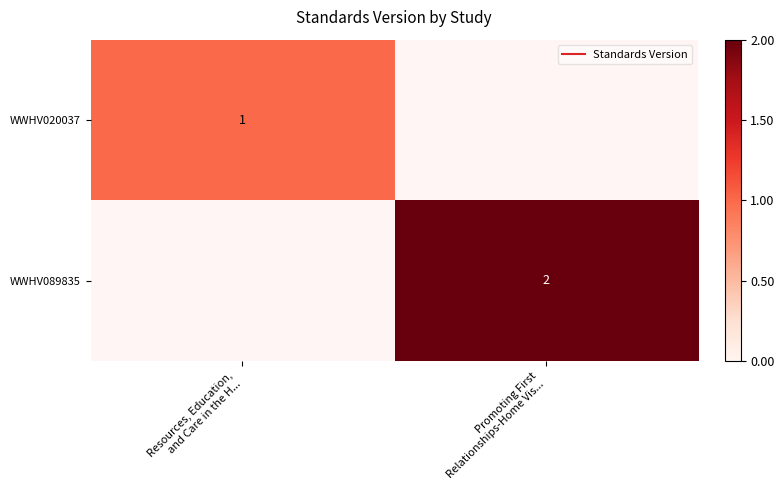

Is it true that WWHV020037 equals 1.0 at Resources, Education, and Care in the H...?

True